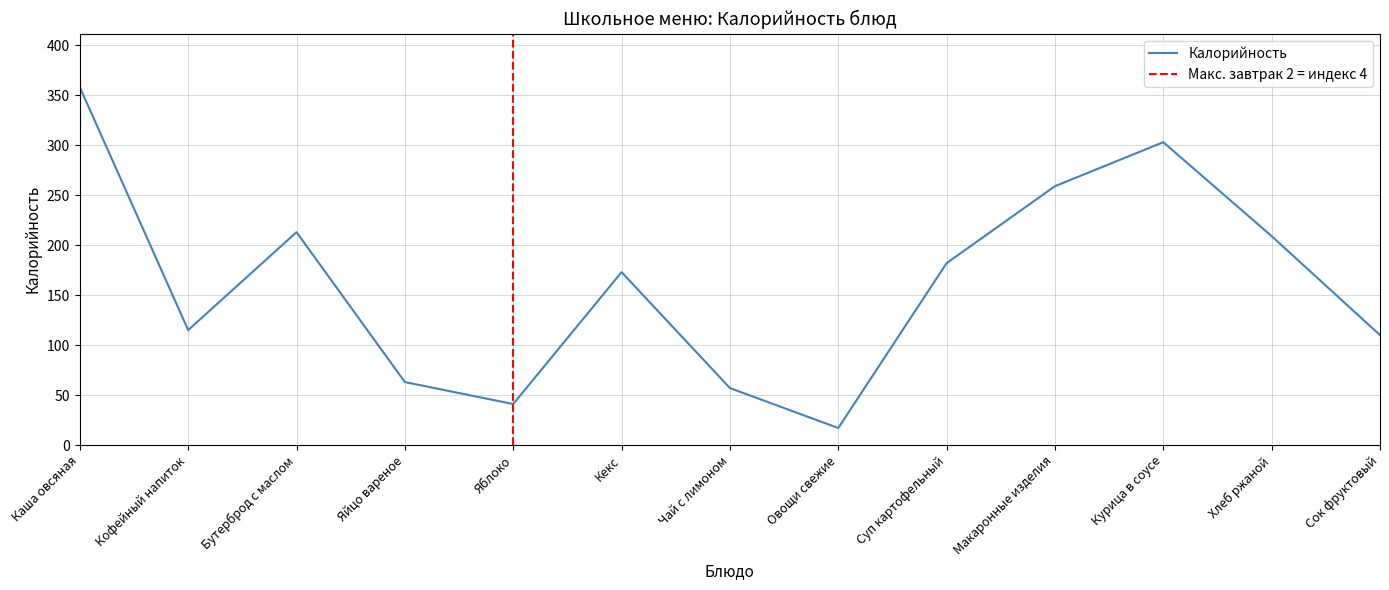

At which category does the data reach its first local peak?

Бутерброд с маслом